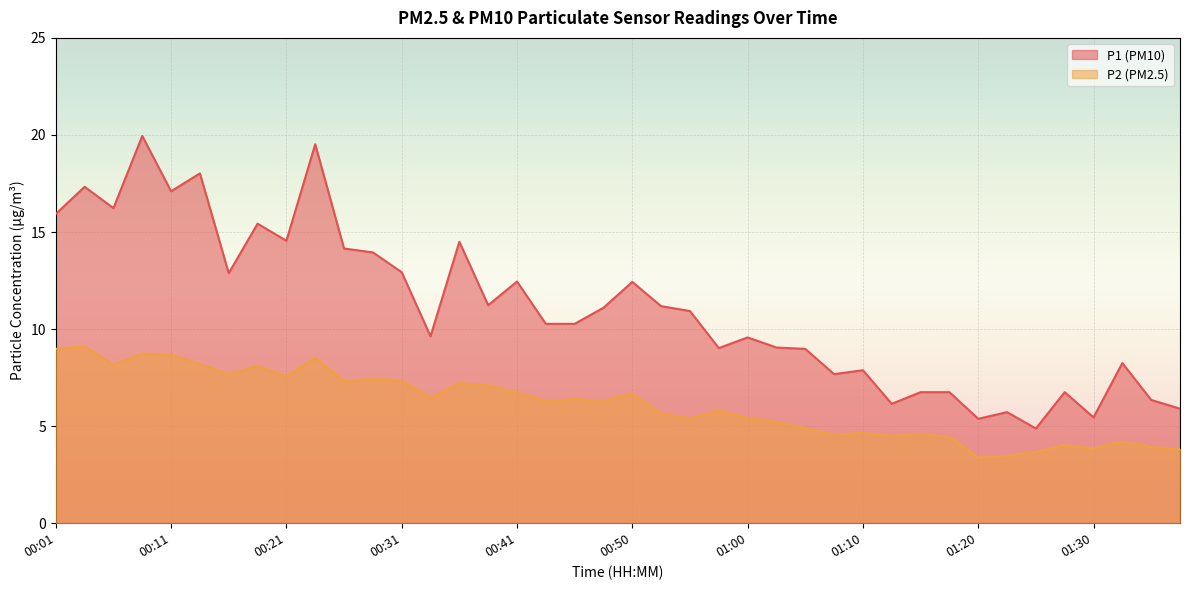

What is the difference between the maximum and second lowest values in the P2 series?

5.6